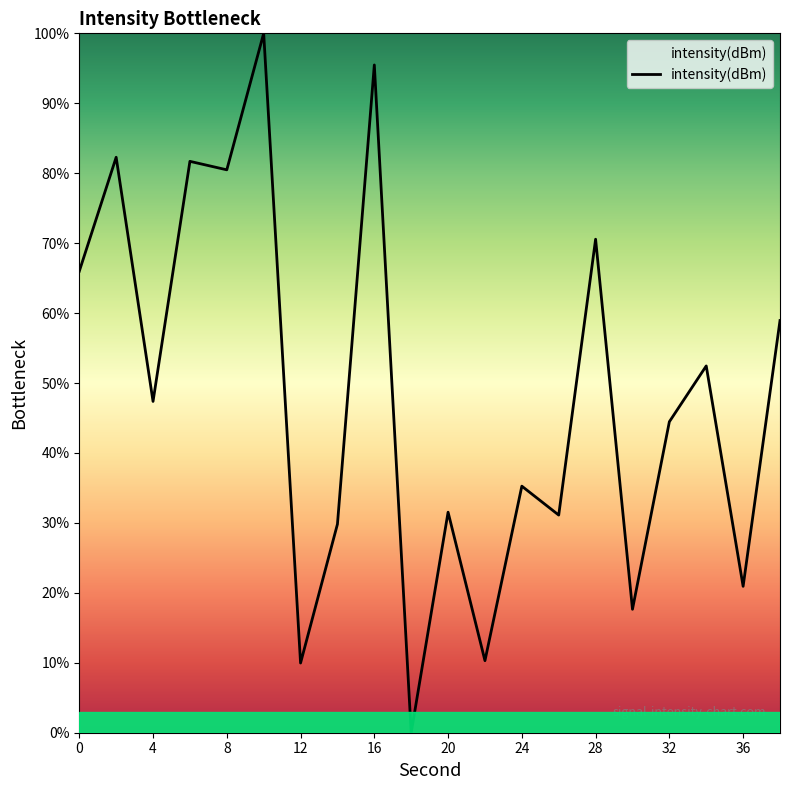

Does the chart display data point markers on the line(s)?

No